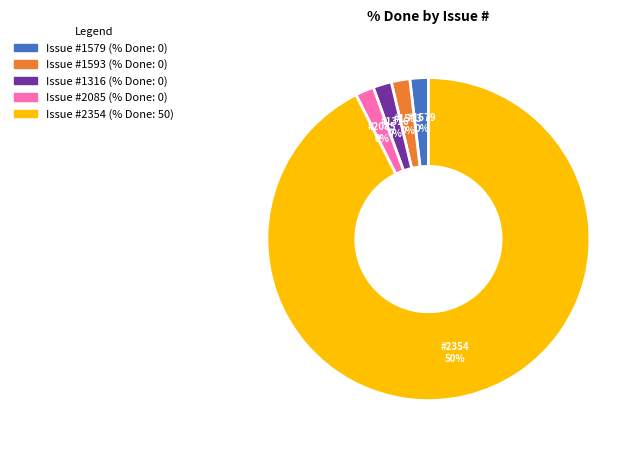

Do 1593 and 2354 together represent more than half of the pie?

Yes